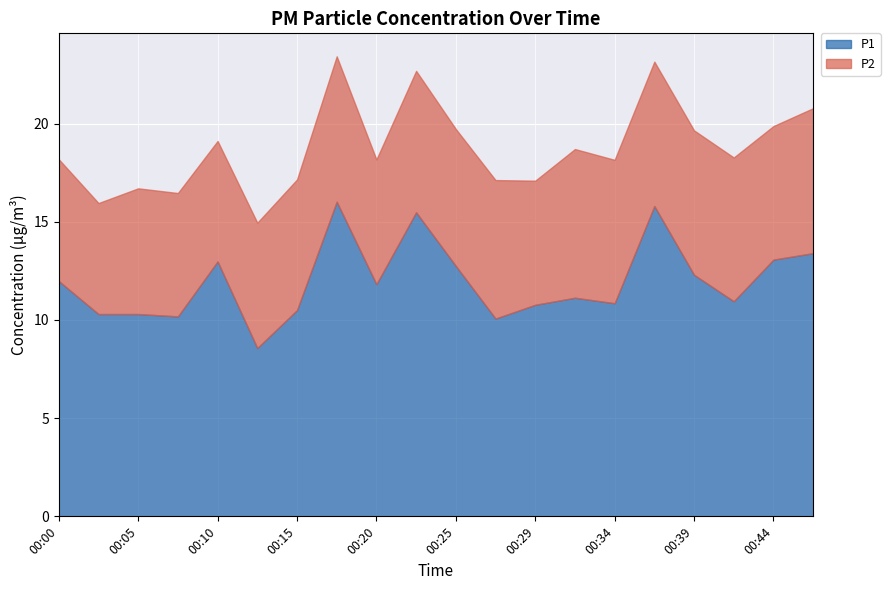

True or false: P2 has a value of 6.2 at 00:00.

True